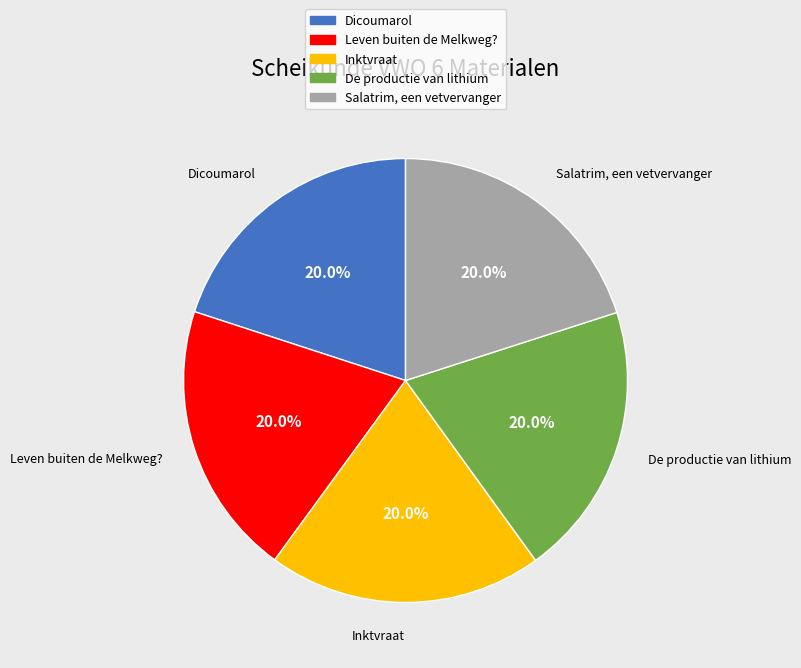

Does any single category account for the majority?

No